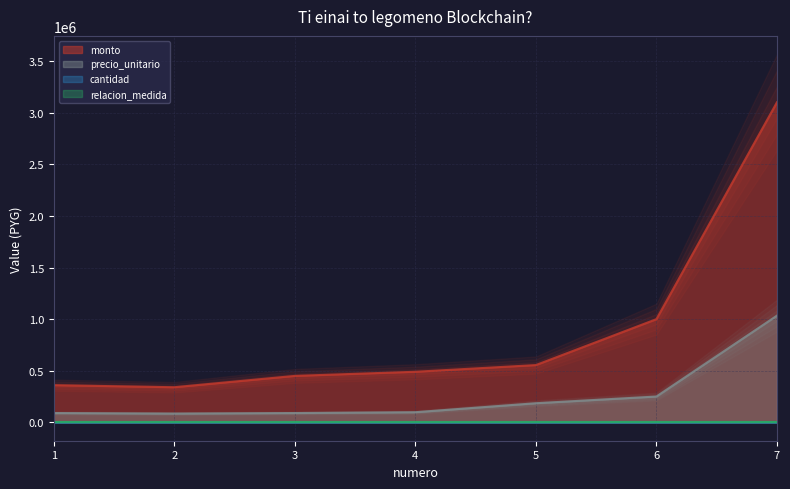

At which label does precio_unitario first exceed 98000?

5